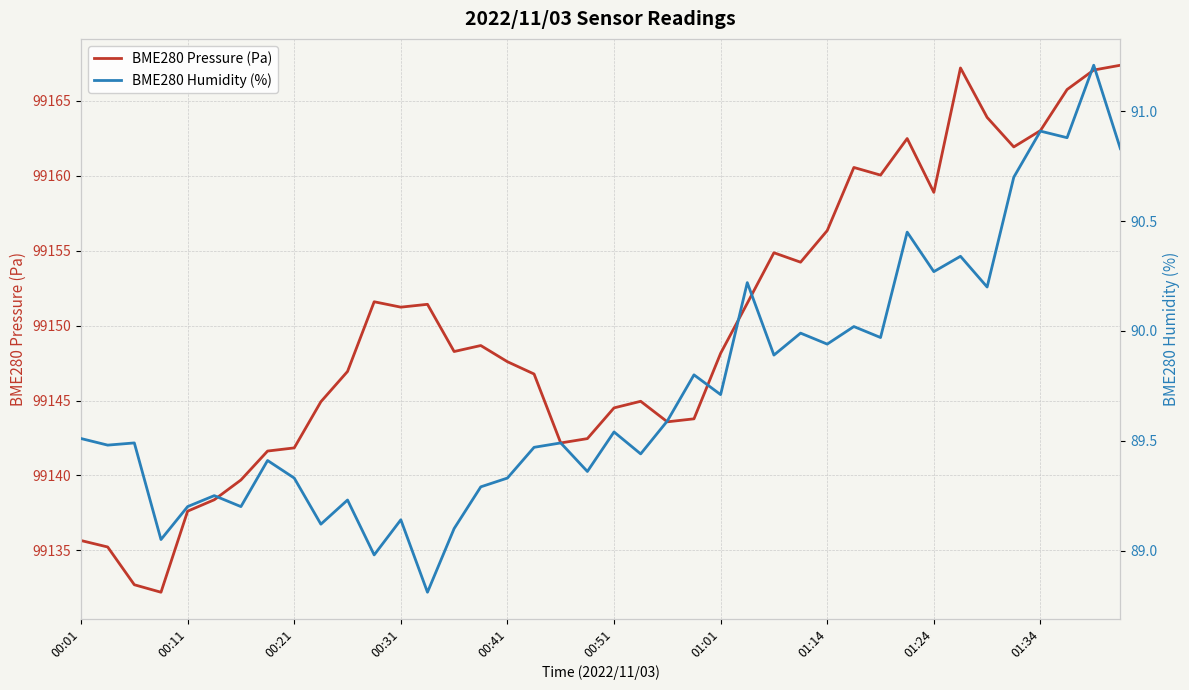

What is the lowest value of the BME280 Pressure (Pa) series?

99132.2